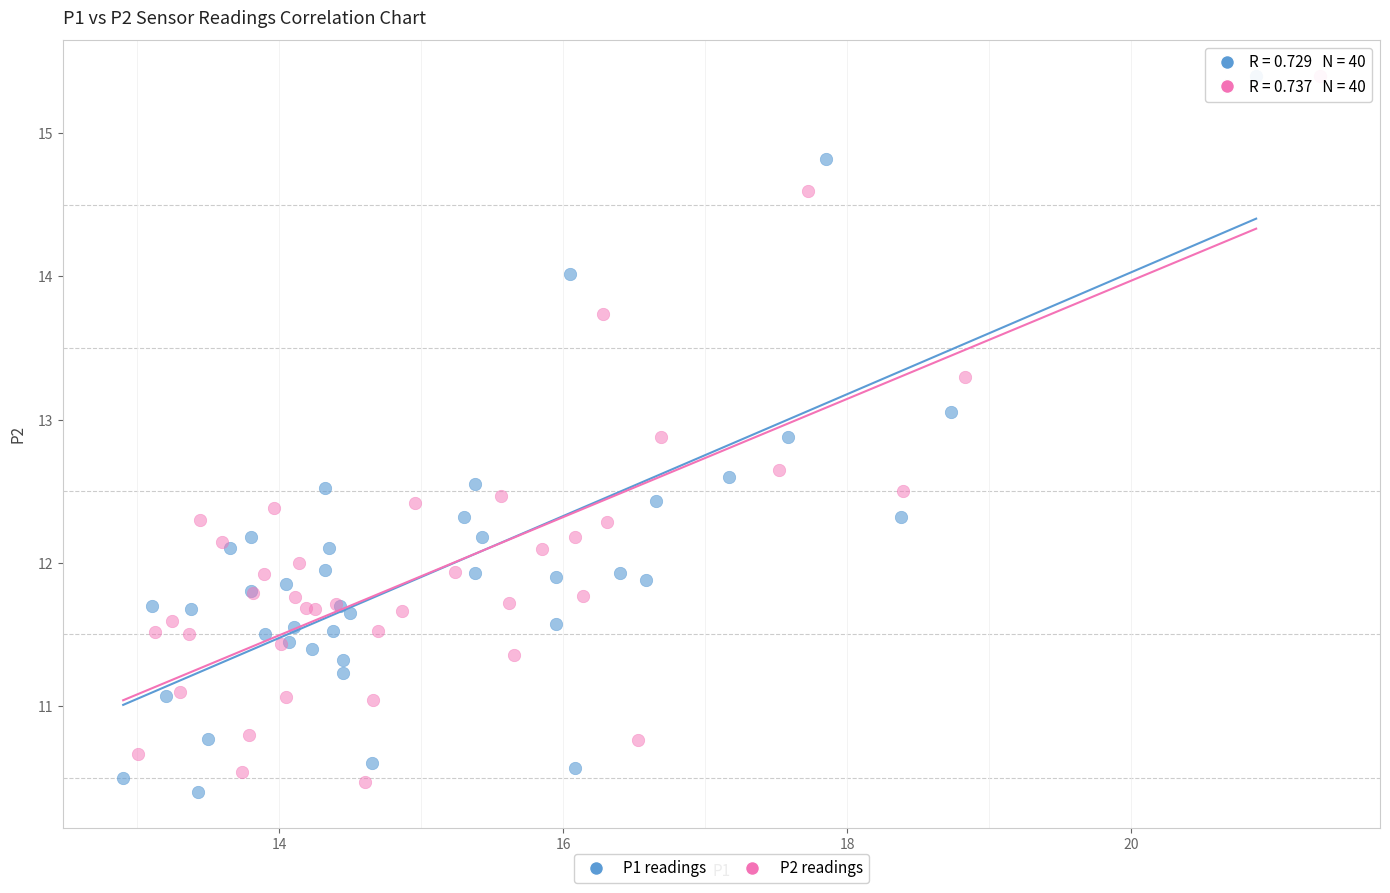

Which series reaches the minimum Y coordinate?

P1 readings